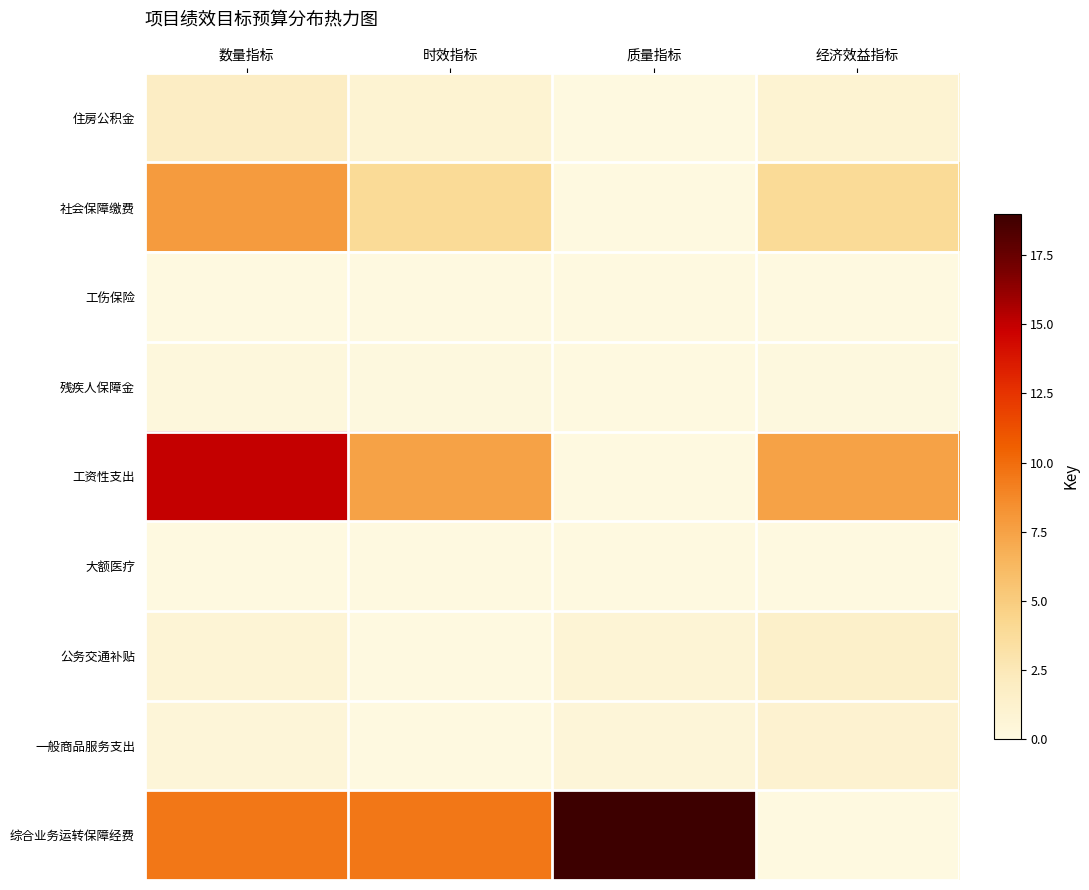

At which category does the chart reach its peak across all series?

质量指标